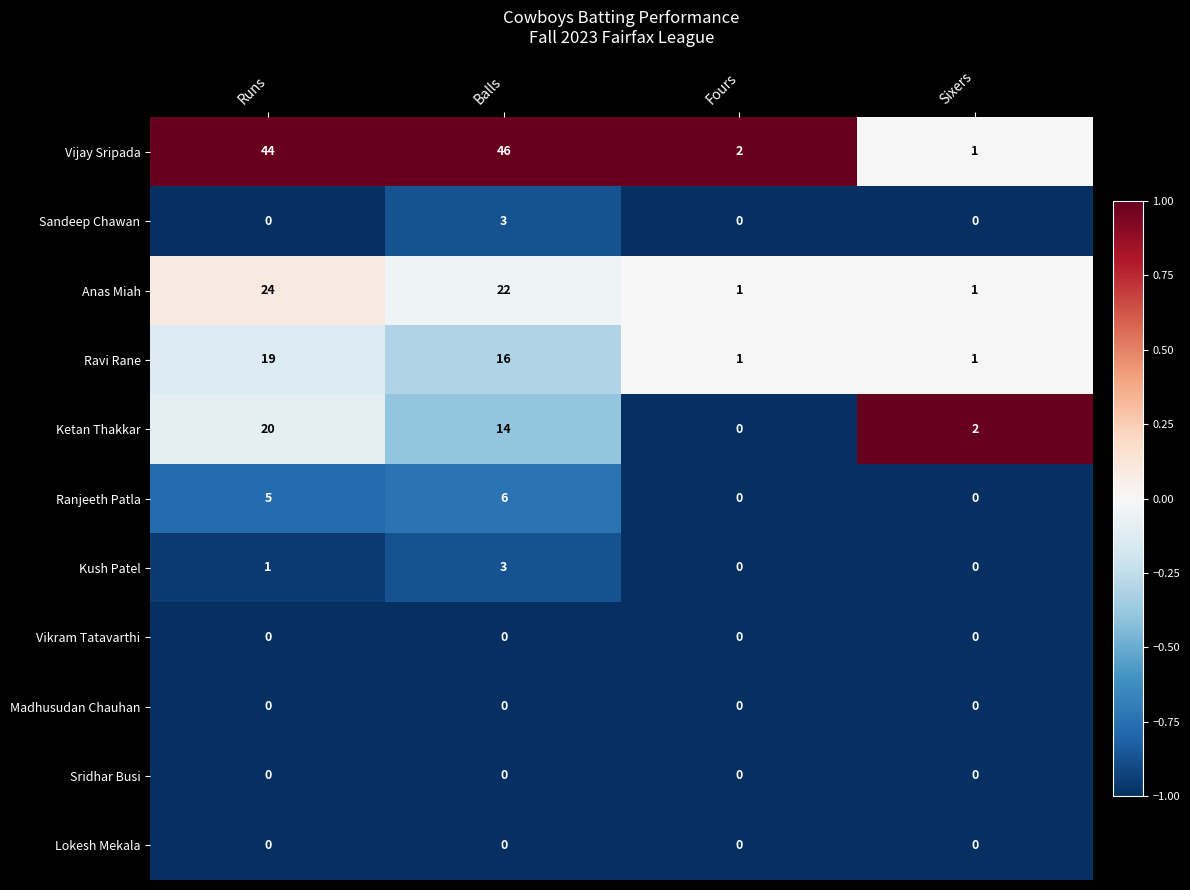

Between Runs and Sixers, which series saw the biggest shift?

Vijay Sripada